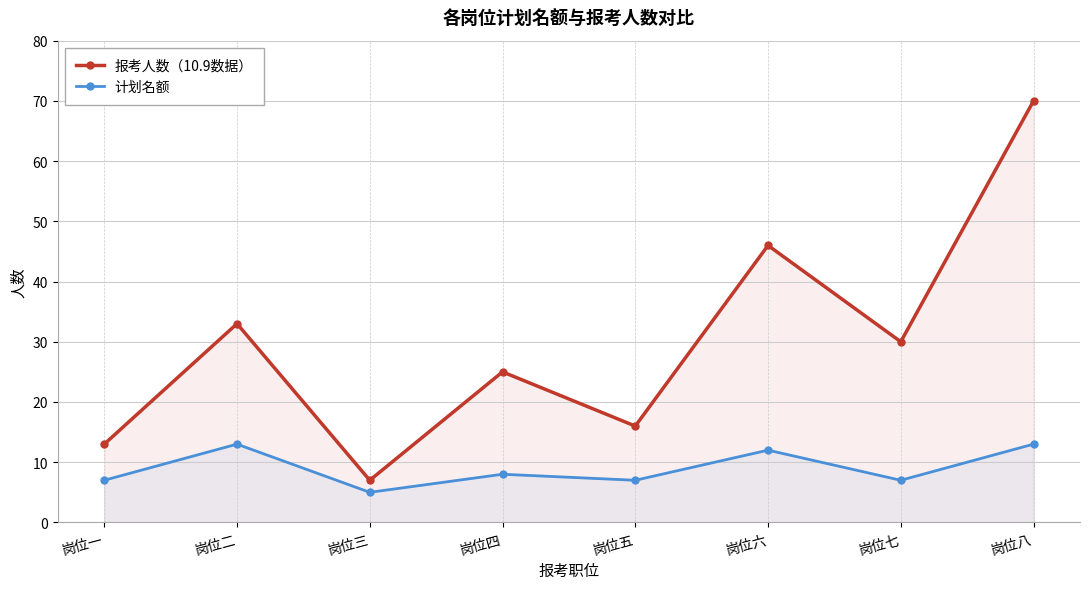

What is the total value across all series at 岗位一?

20